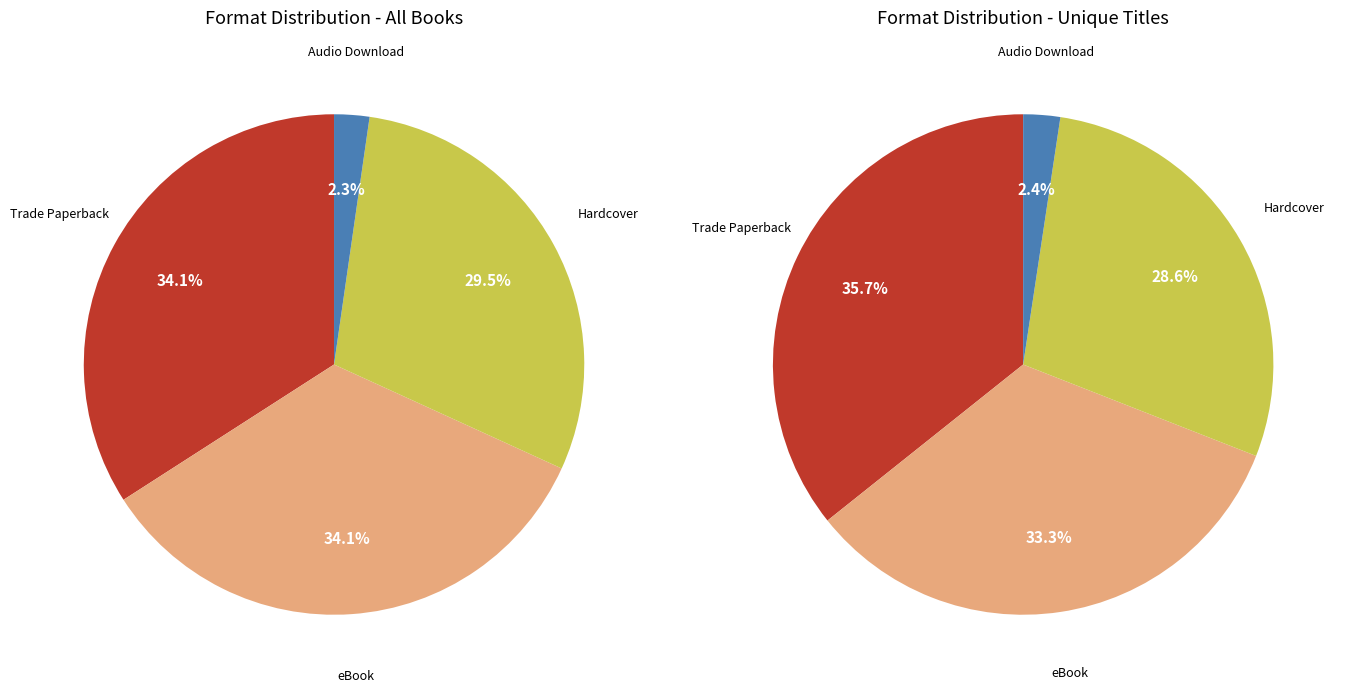

To the nearest percent, what portion does Trade Paperback represent?

34%